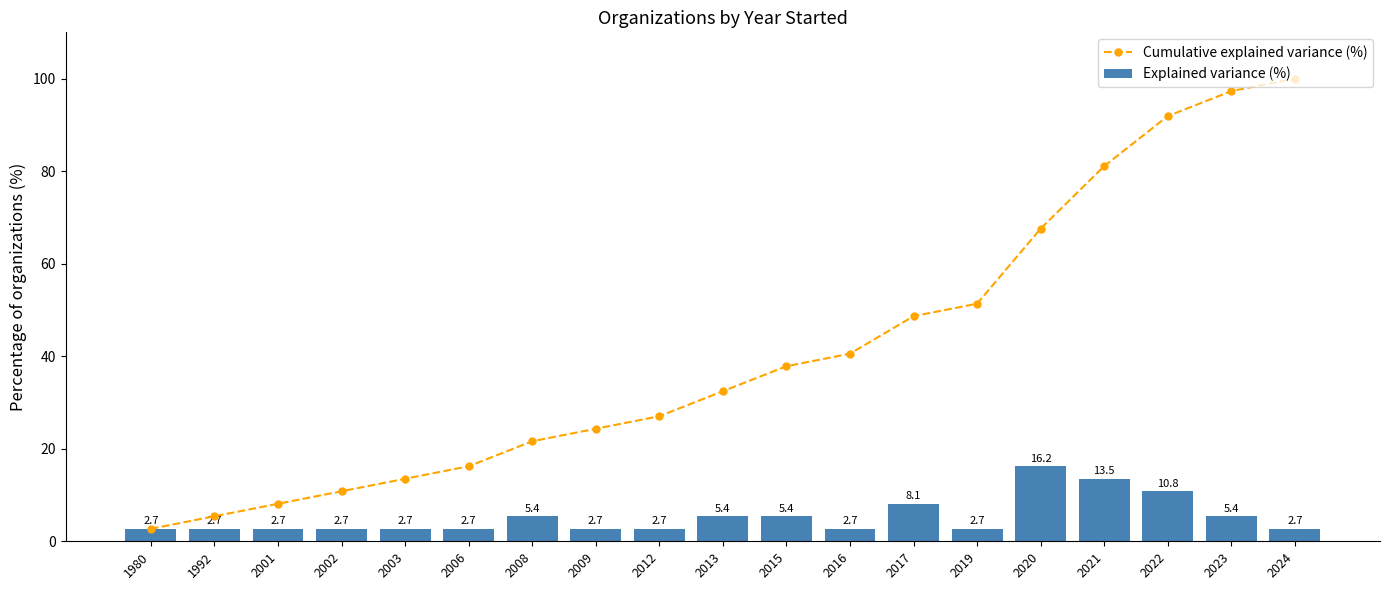

How many data points in Cumulative explained variance (%) are less than 32?

9